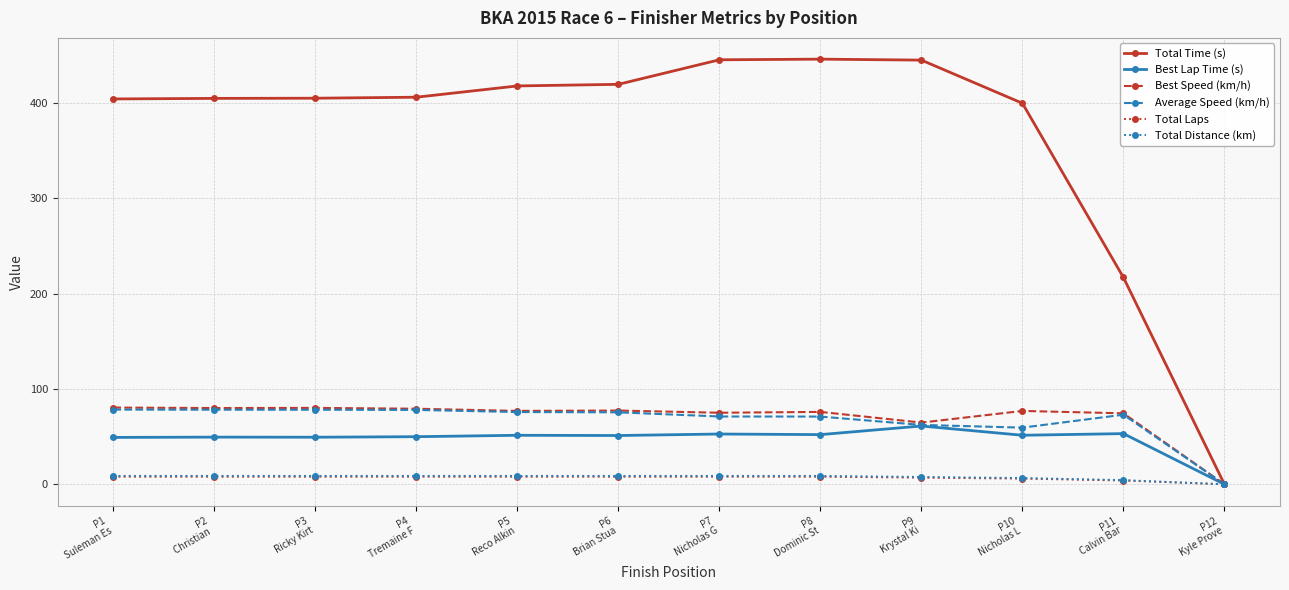

Which series has the widest spread of values?

Total Time (s)